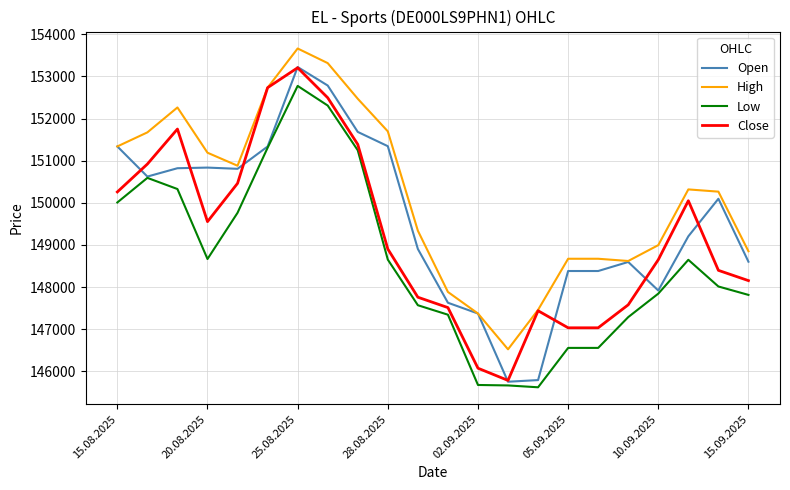

True or false: High and Low cross at least once.

False